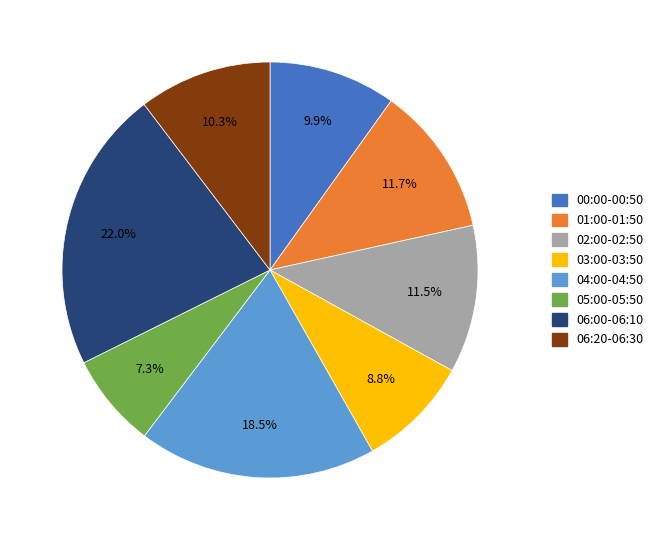

How many slices are in this pie chart?

8